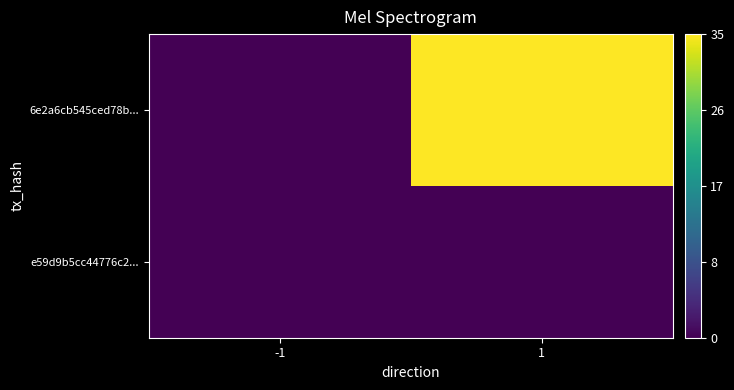

Which label corresponds to the largest value in the chart?

1